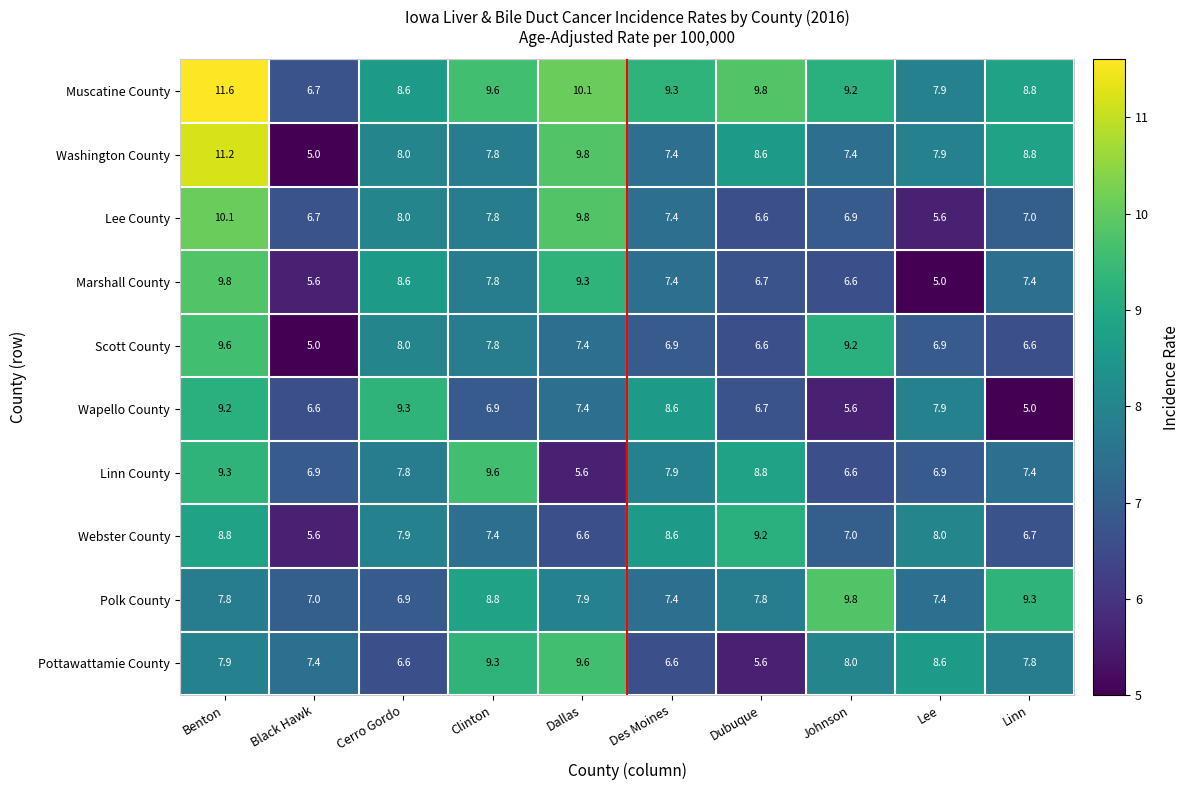

Which series has the largest total across all categories?

Muscatine County